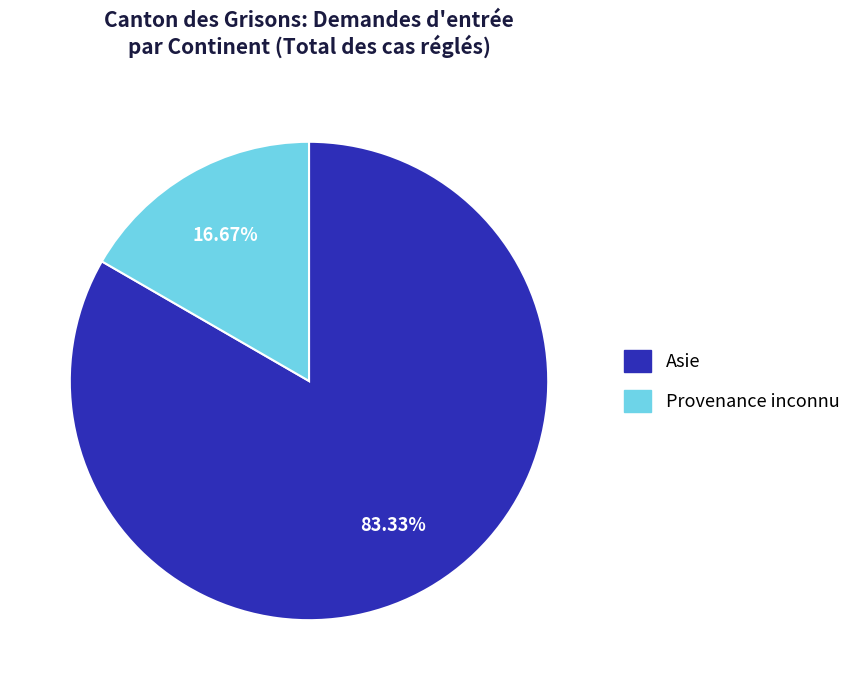

Is there a majority slice in this chart?

Yes